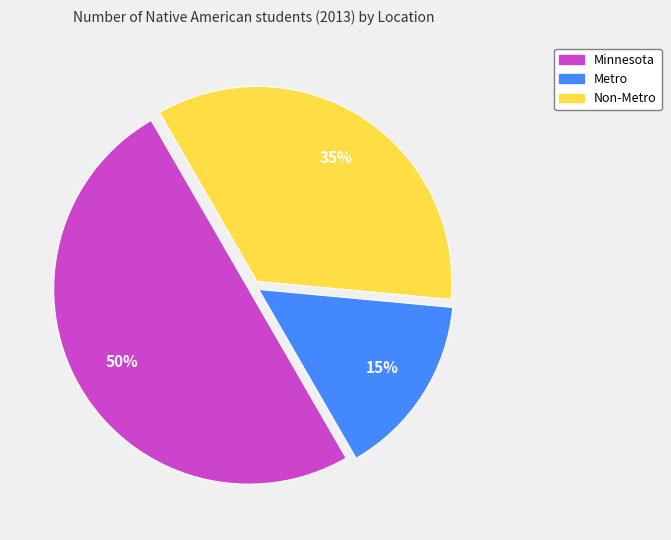

Does Metro account for over 50% of the chart?

No